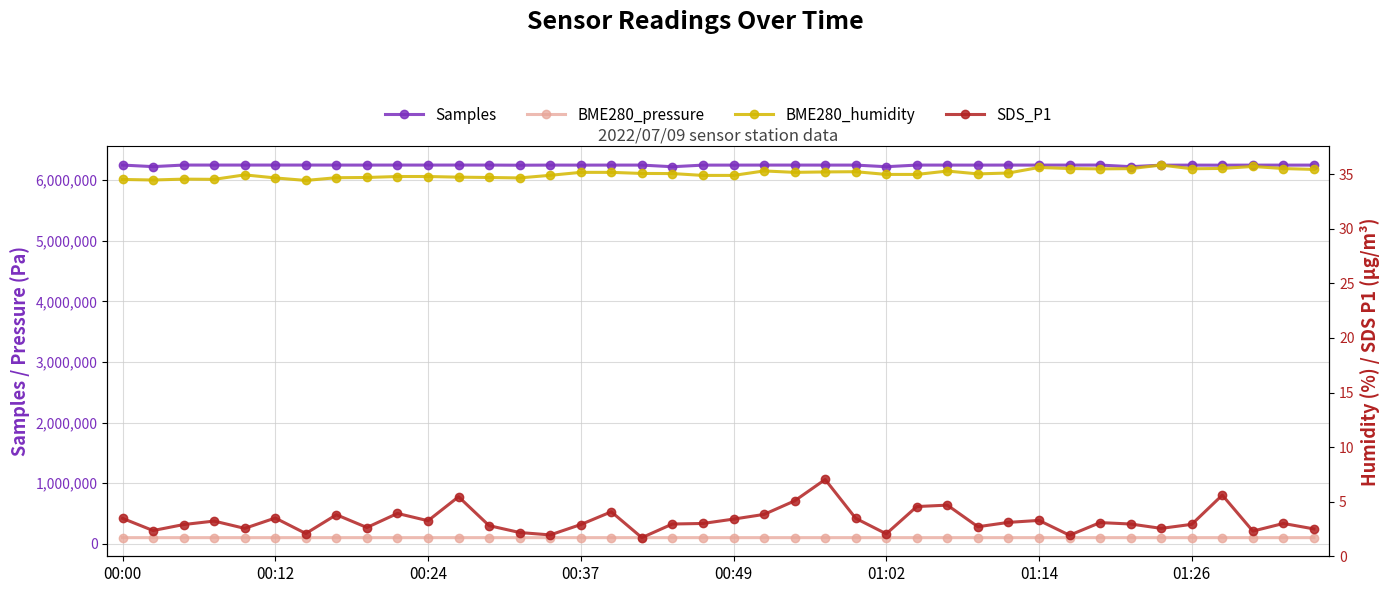

Where is the first local maximum for BME280_pressure?

00:49